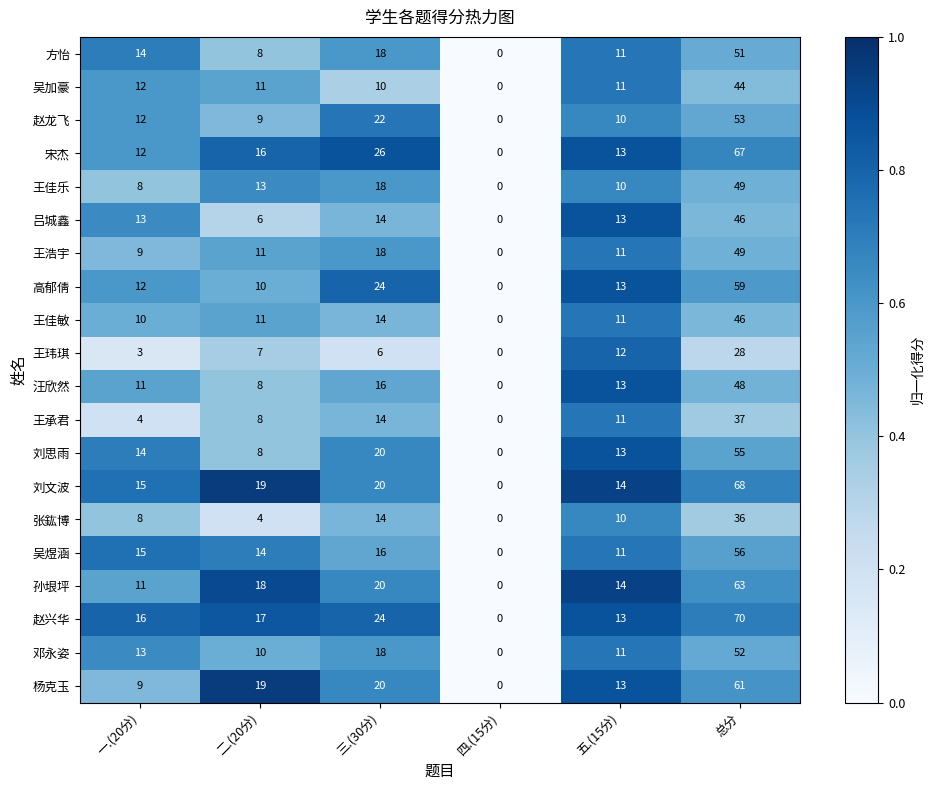

Which series has the largest total across all categories?

赵兴华